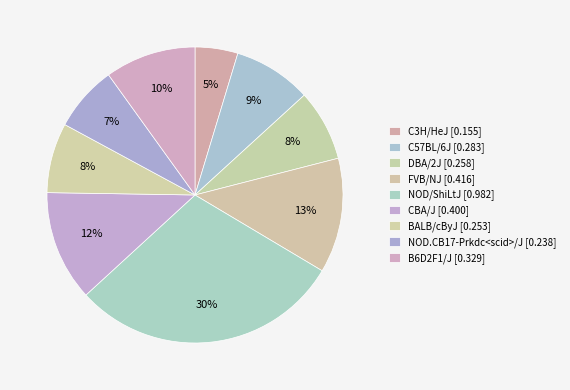

How many slices are in this pie chart?

9